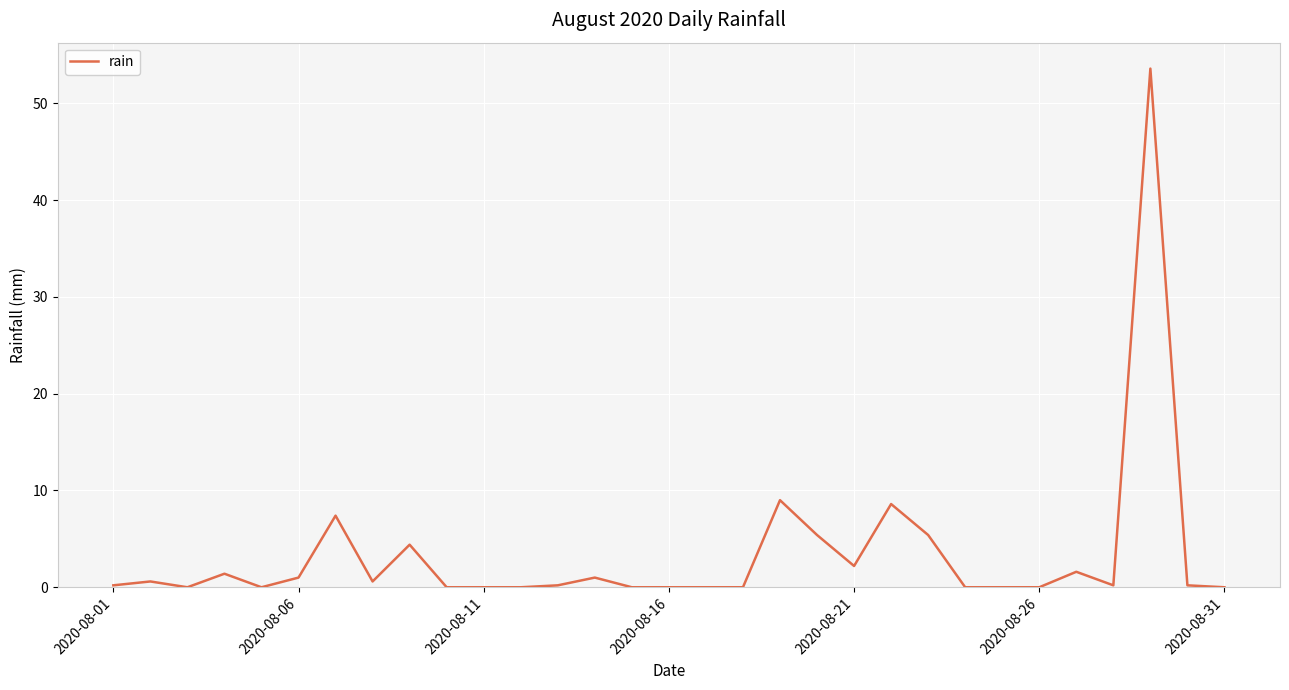

What is the greatest value displayed?

53.6